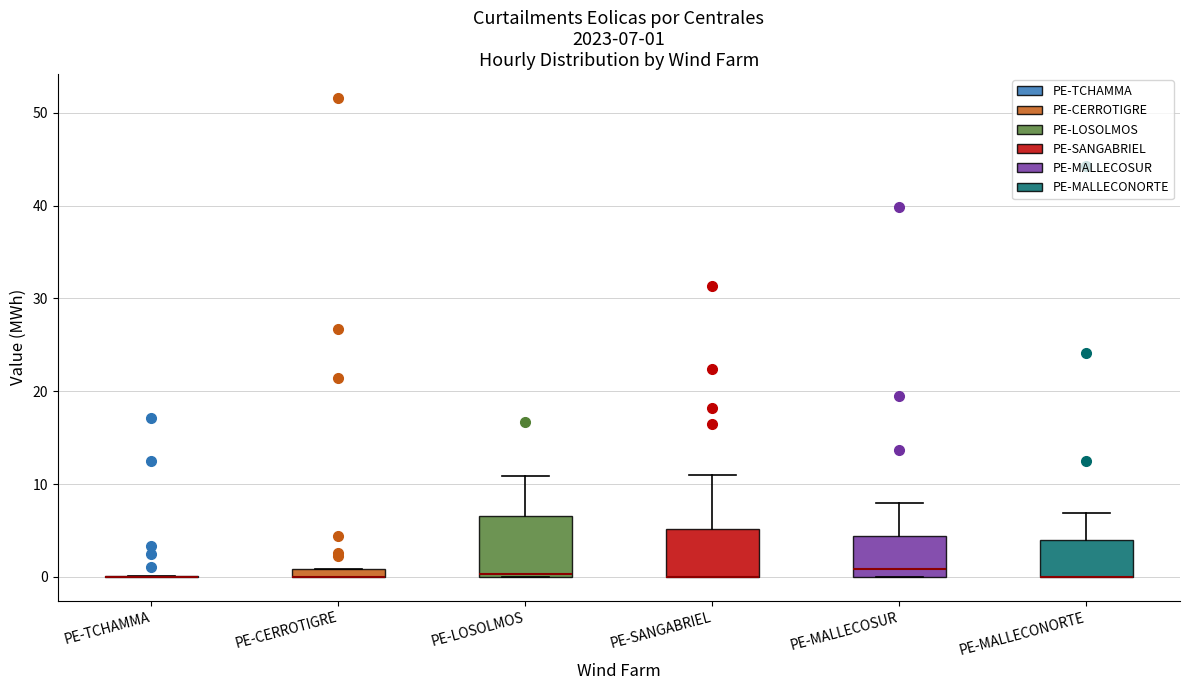

Which box is the tallest, from its lower edge to its upper edge?

PE-LOSOLMOS